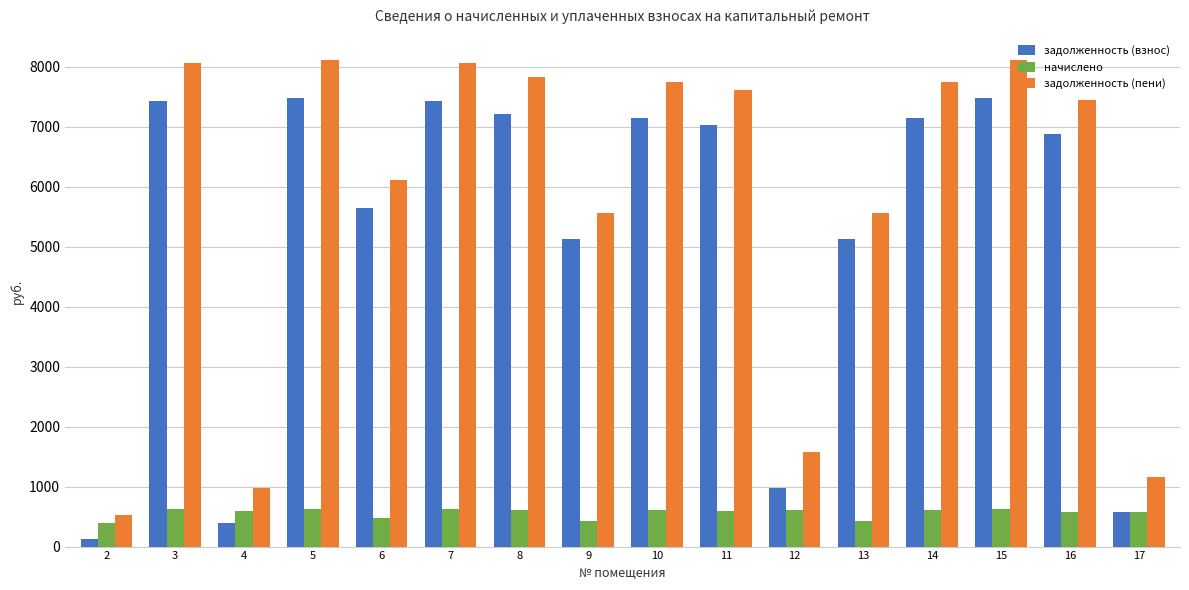

What is the average value of the начислено series?

563.8